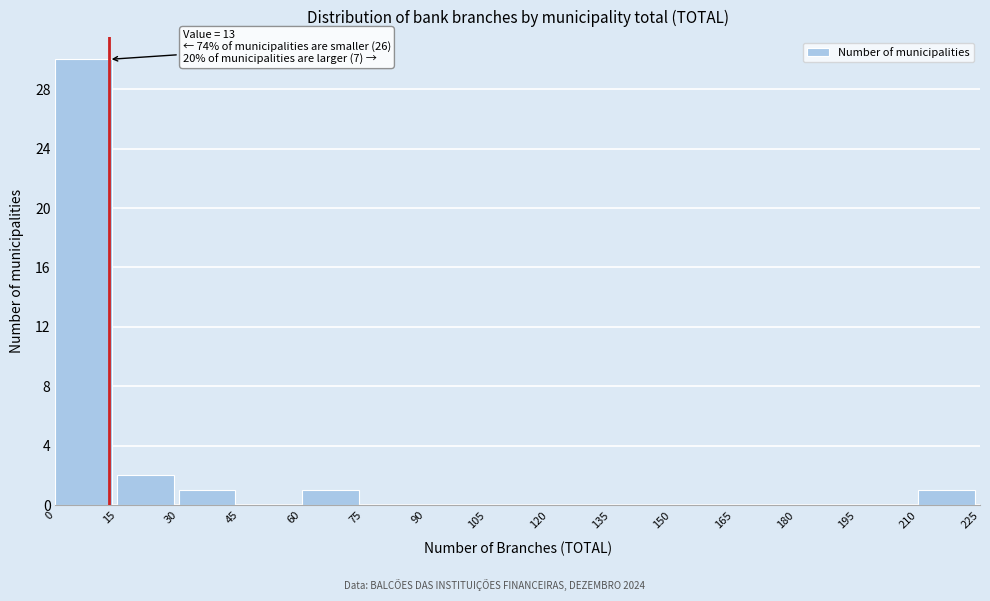

Over which range of the x-axis is the bar tallest?

0 to 15